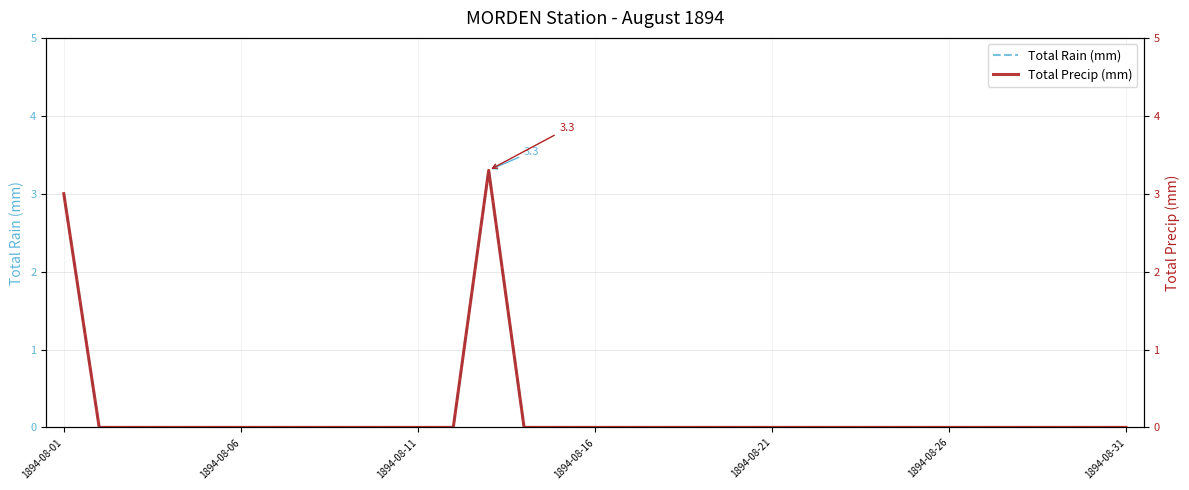

What are all the series names shown in the legend?

Total Rain (mm), Total Precip (mm)